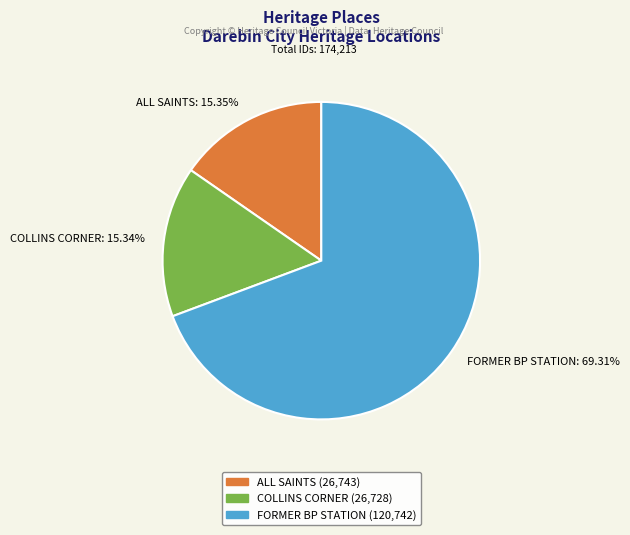

Is there a majority slice in this chart?

Yes